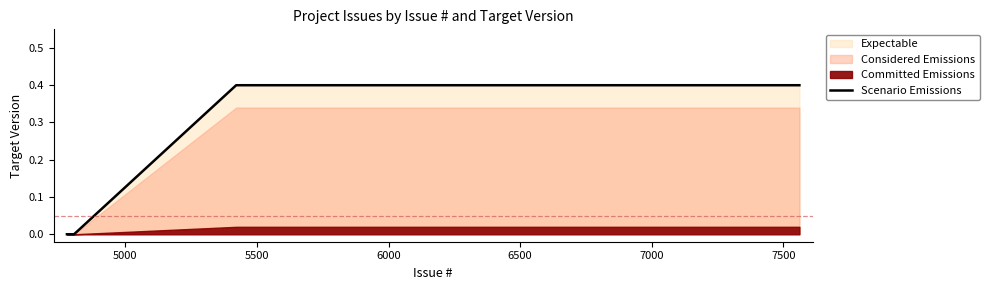

What is the average value?

0.2